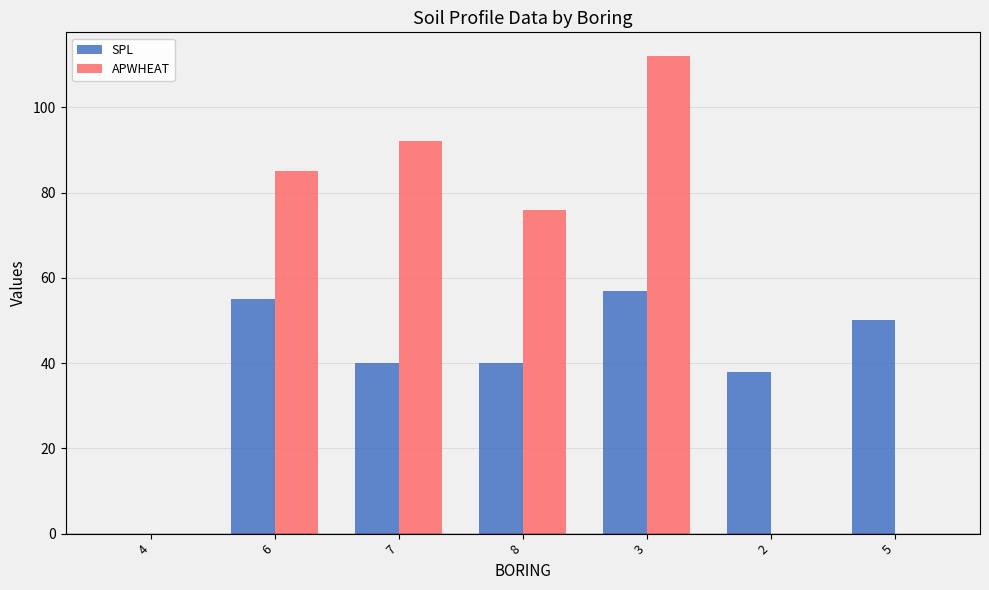

Are the bars grouped side by side (vs. stacked)?

Yes